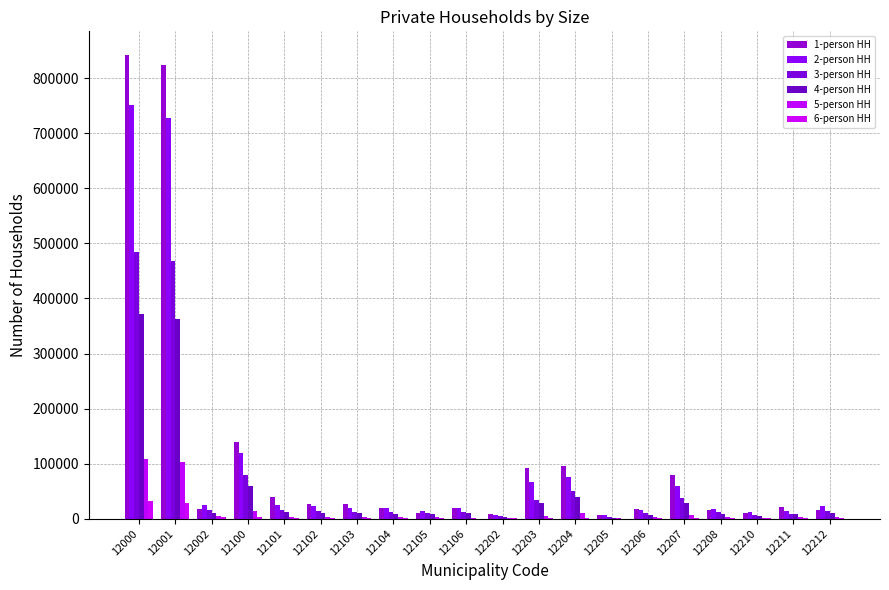

How many groups of bars are there?

20